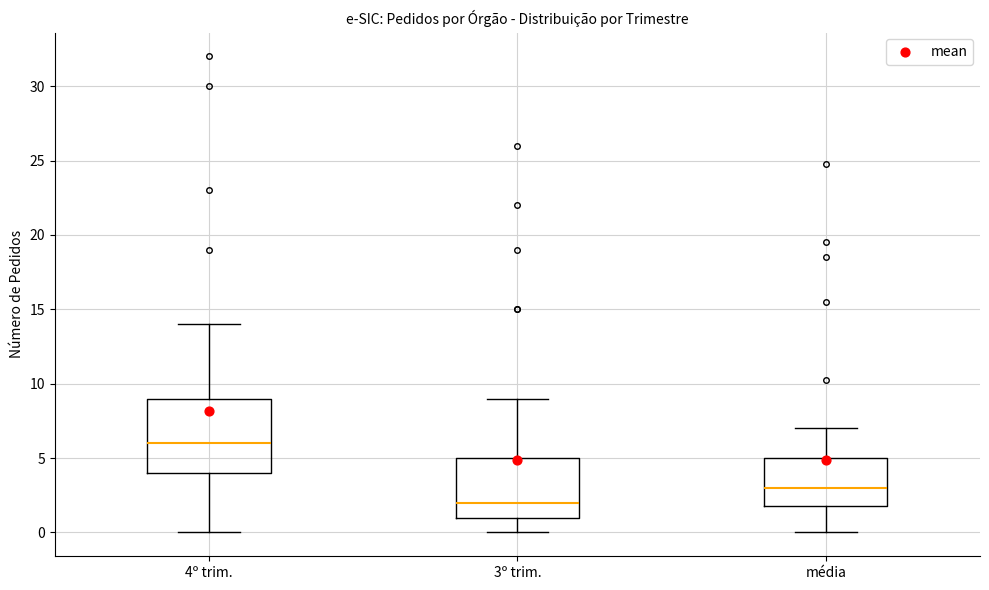

Comparing the boxes themselves (not the whiskers), which one is the tallest?

4º trim.